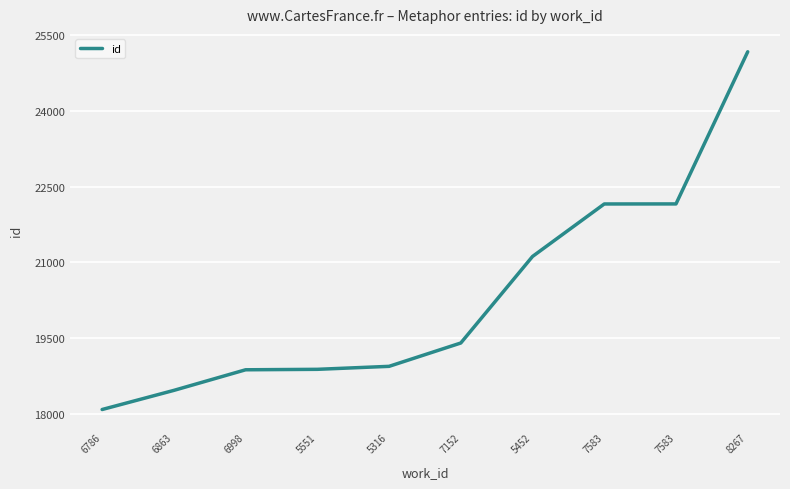

What is the label of the 2nd point from the right?

7583